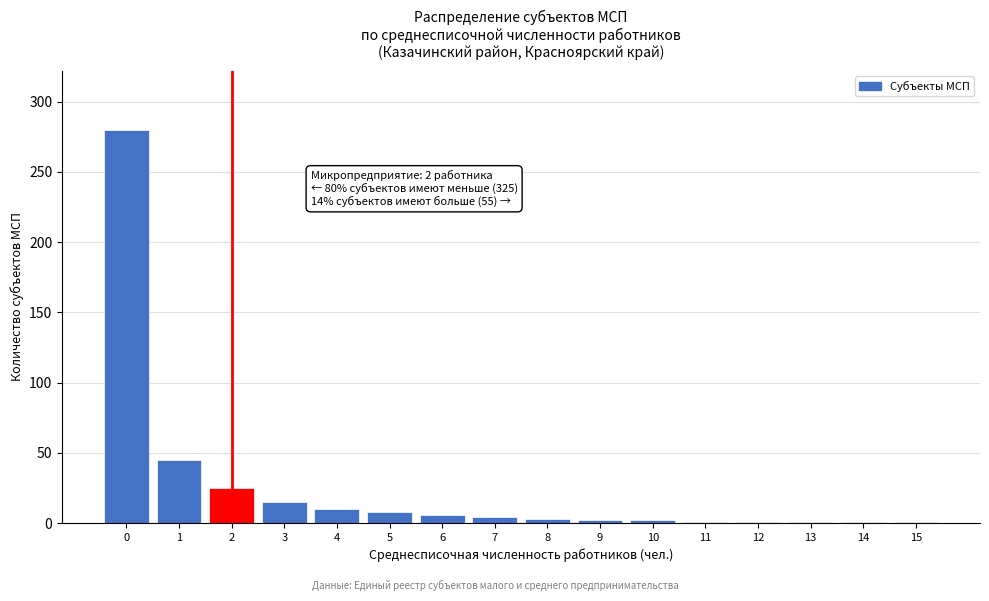

What is the difference between the maximum and minimum values?

279